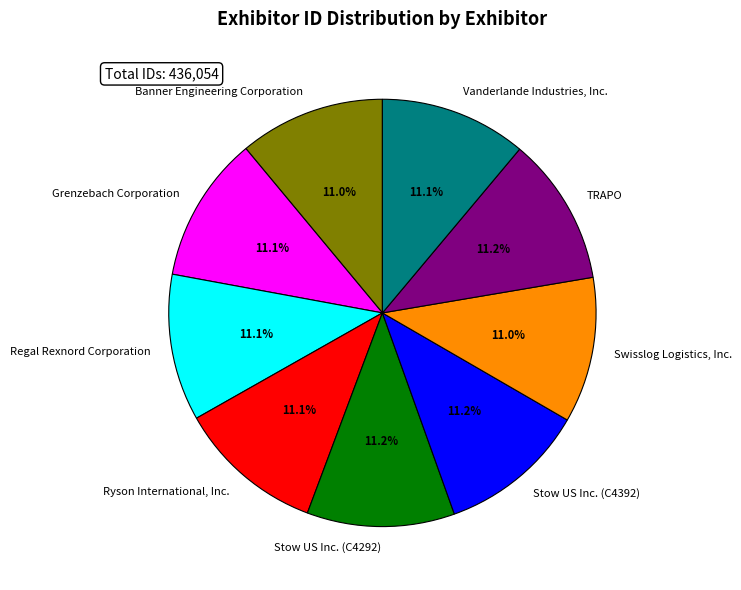

Approximately how many times larger is the value at Swisslog Logistics, Inc. compared to Vanderlande Industries, Inc.?

1.0